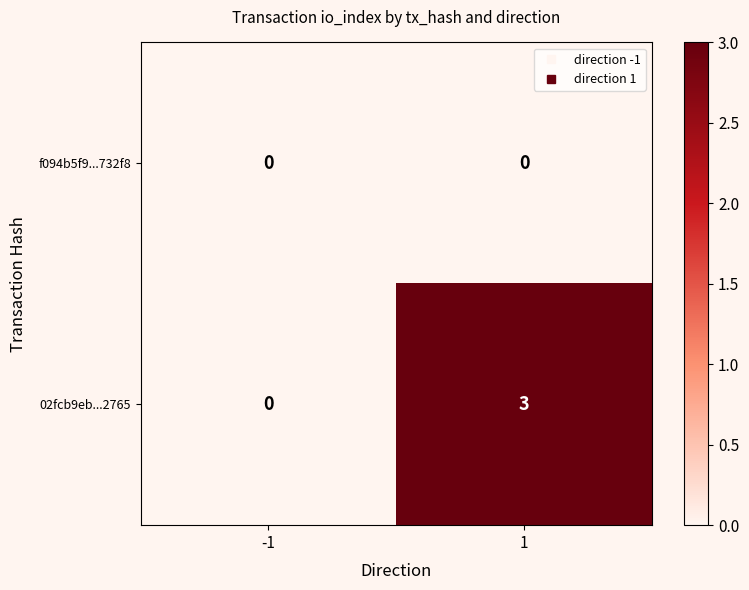

Reading left to right, extract all data points from this chart.

f094b5f9...732f8: -1=0	1=0
02fcb9eb...2765: -1=0	1=3